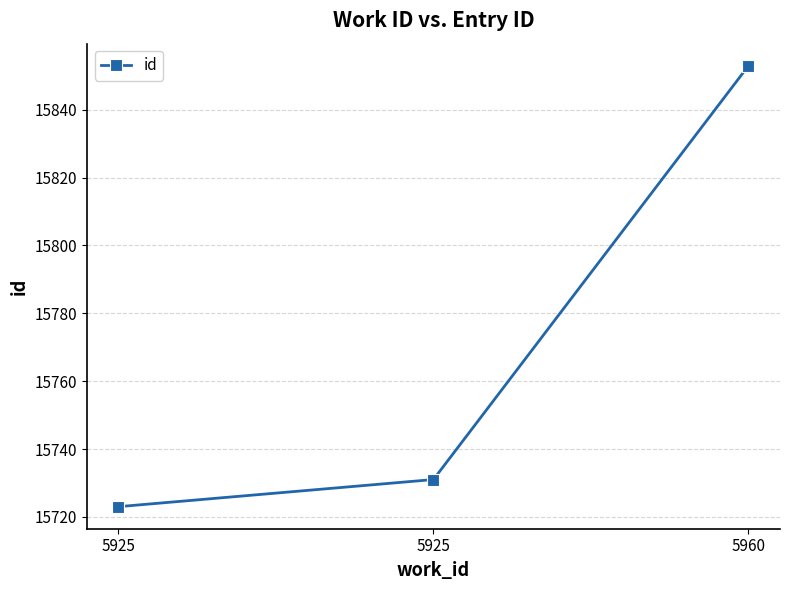

How many values are below 15731?

1